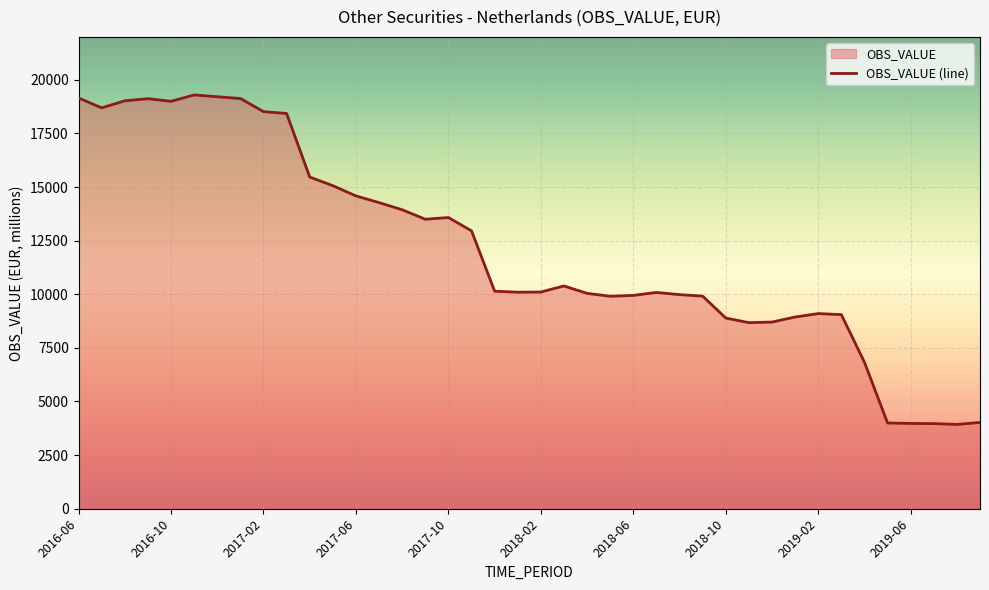

What is the difference between the maximum and minimum values?

15363.1